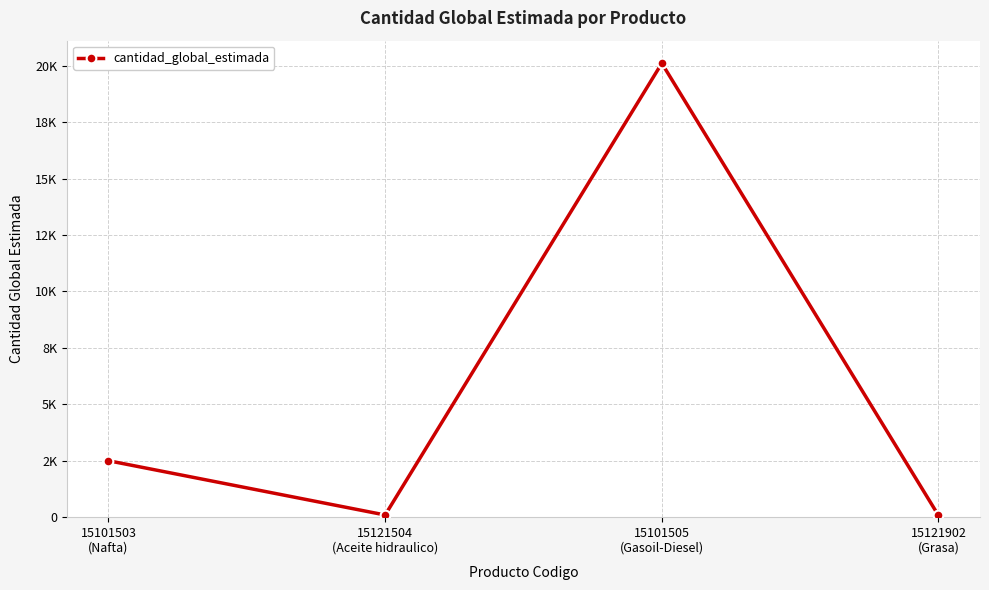

Does the chart have visible grid lines?

Yes